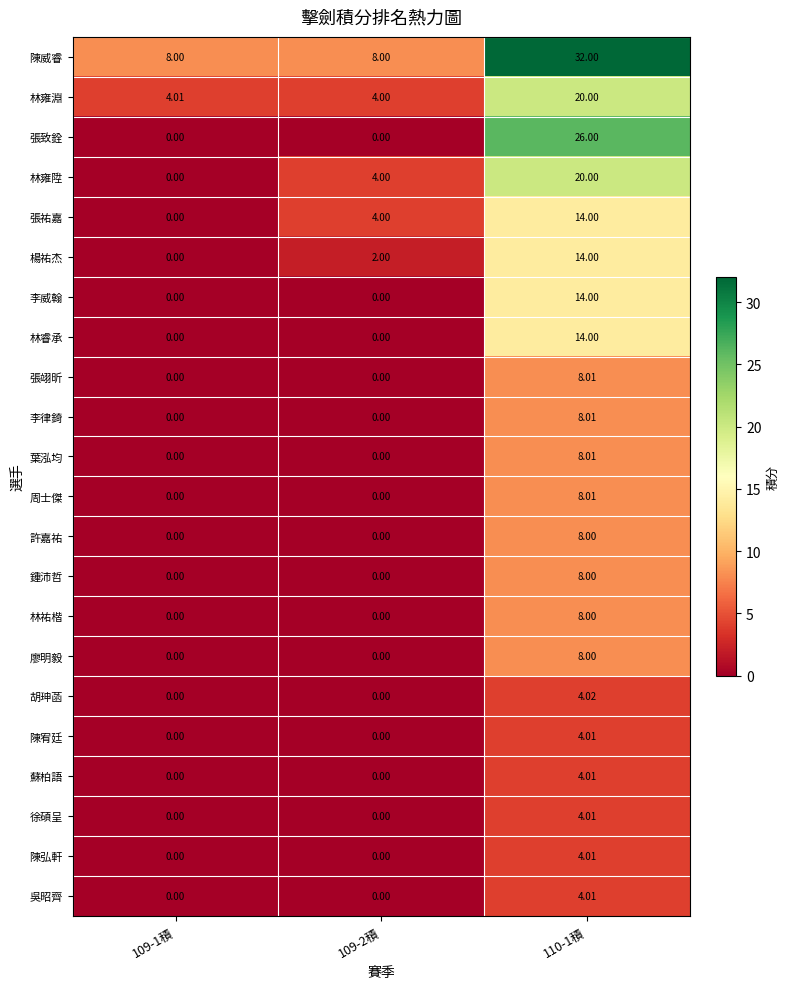

Is the value of 葉泓均 at 109-2積 greater than the value of 林雍淵 at 109-2積?

No